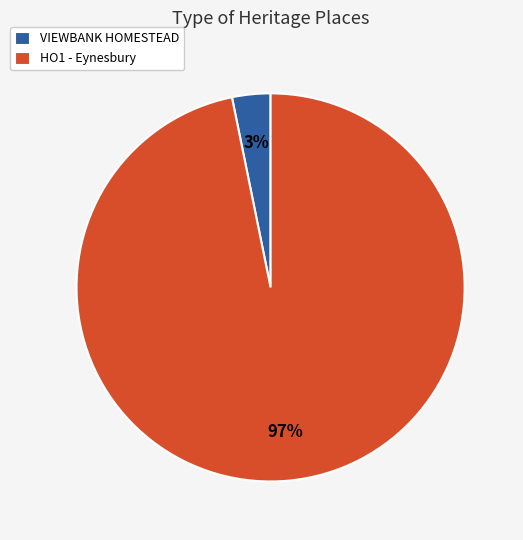

True or false: HO1 - Eynesbury accounts for 91% of the total.

False